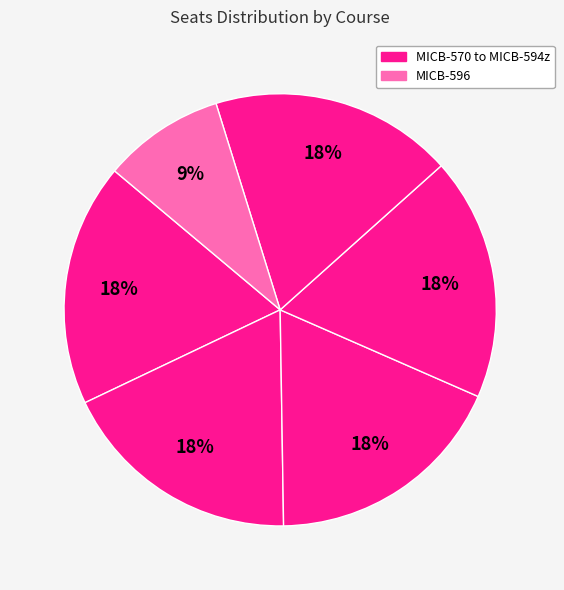

How many segments does this pie chart have?

6